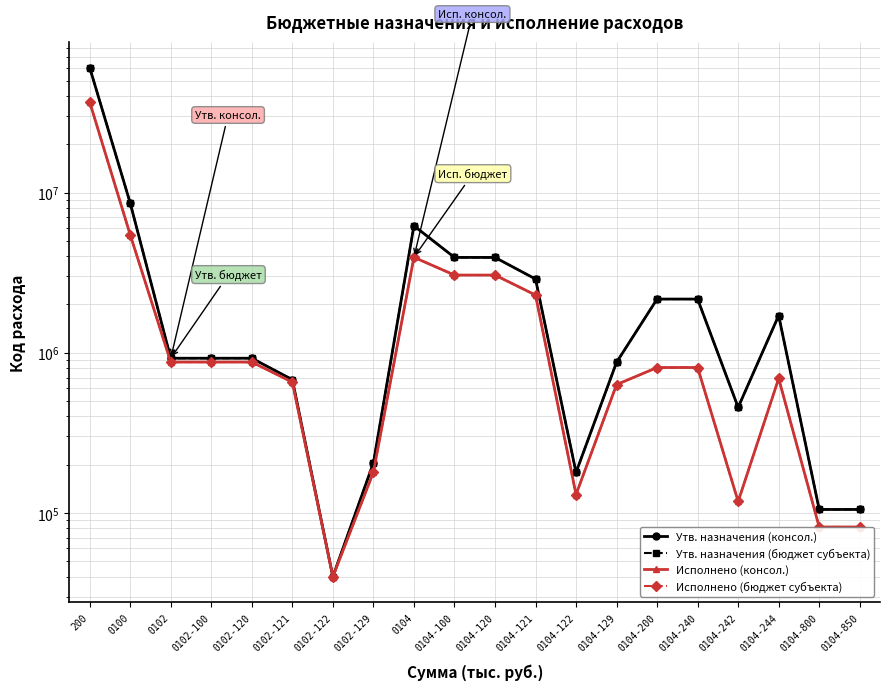

True or false: Утв. назначения (бюджет субъекта) and Утв. назначения (консол.) intersect in this chart.

False